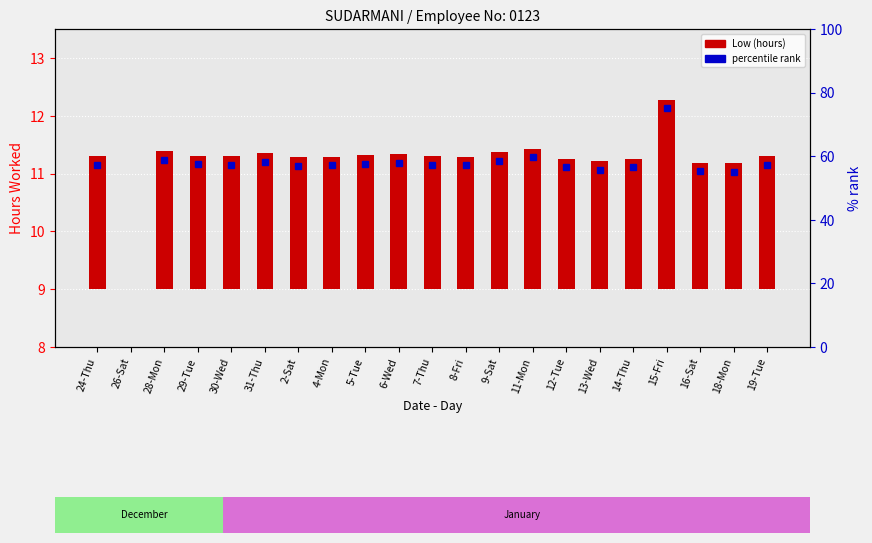

Are the bars grouped side by side (vs. stacked)?

No